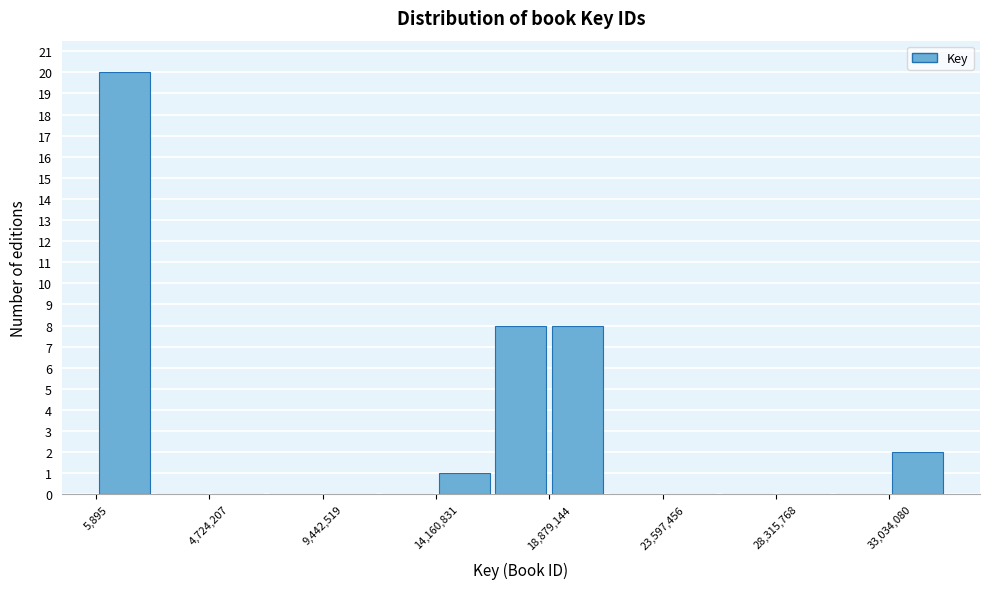

Reading left to right, list every bar in this chart as the range it spans on the x-axis followed by its height. Neither the bar edges nor the heights are printed on the chart, so give them approximately, as read against the axes.

0 to 2500000: 20
2500000 to 4500000: 0
4500000 to 7000000: 0
7000000 to 9500000: 0
9500000 to 12000000: 0
12000000 to 14000000: 0
14000000 to 16500000: 1
16500000 to 19000000: 8
19000000 to 21000000: 8
21000000 to 23500000: 0
23500000 to 26000000: 0
26000000 to 28500000: 0
28500000 to 30500000: 0
30500000 to 33000000: 0
33000000 to 35500000: 2